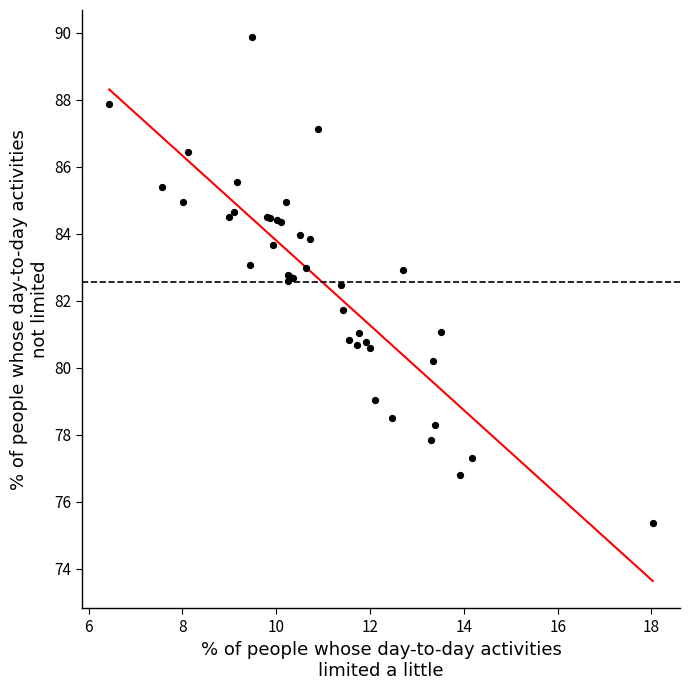

What Y value in the scatter plot is closest to 82?

81.7